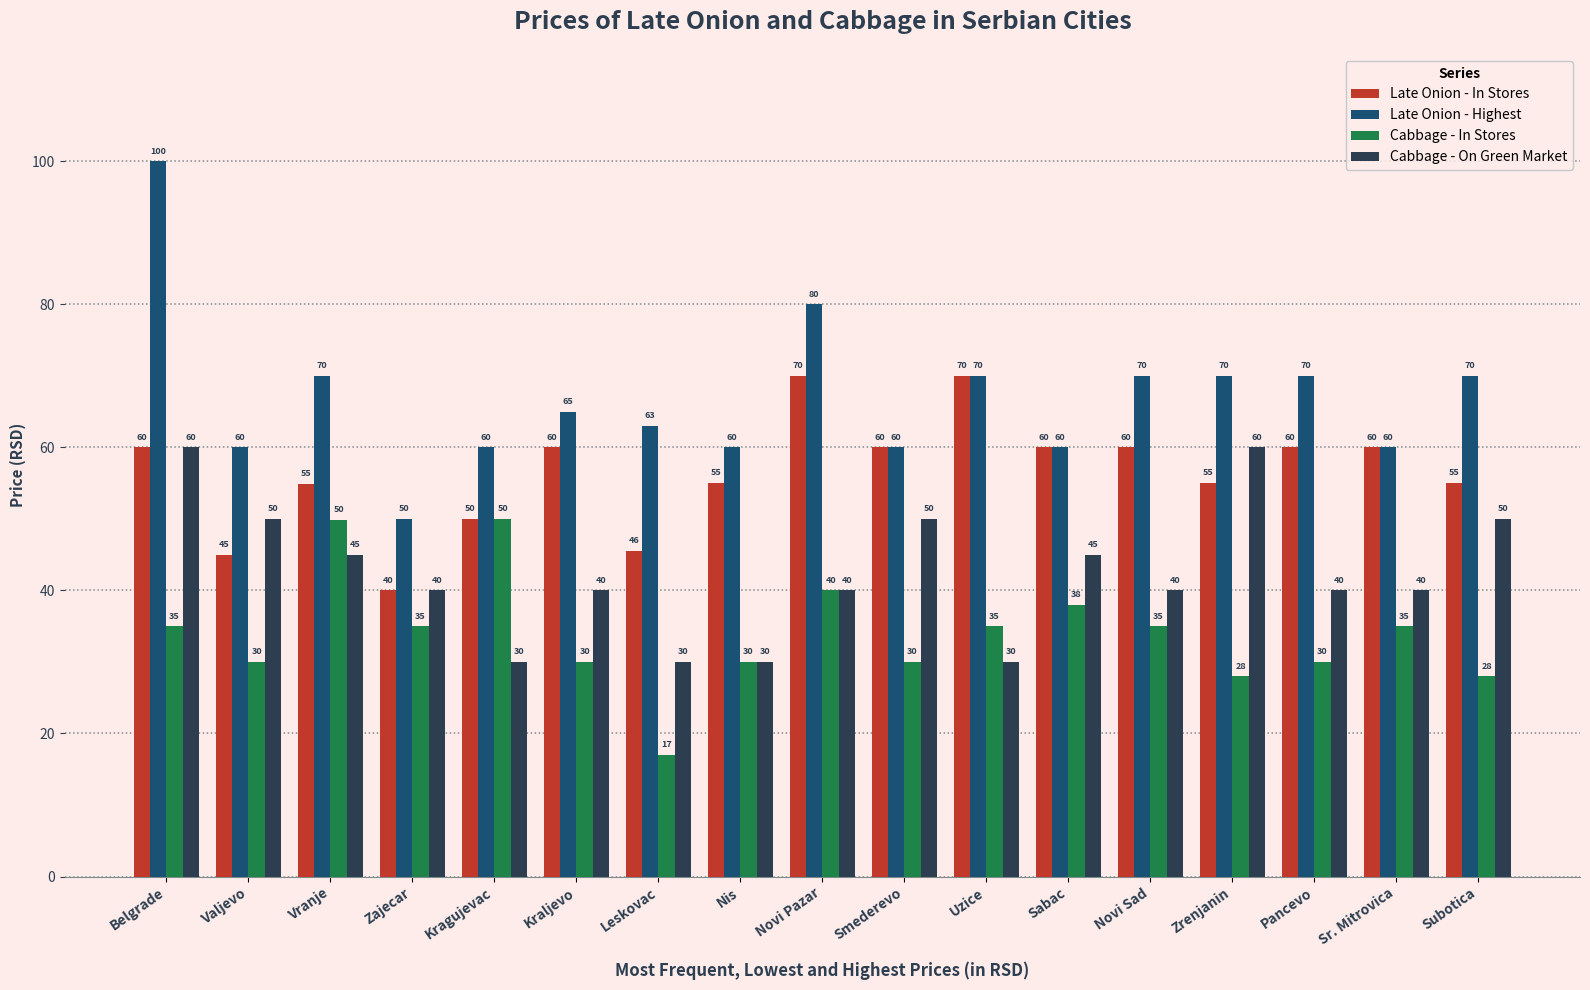

How many values in the Late Onion - In Stores series exceed 59?

9